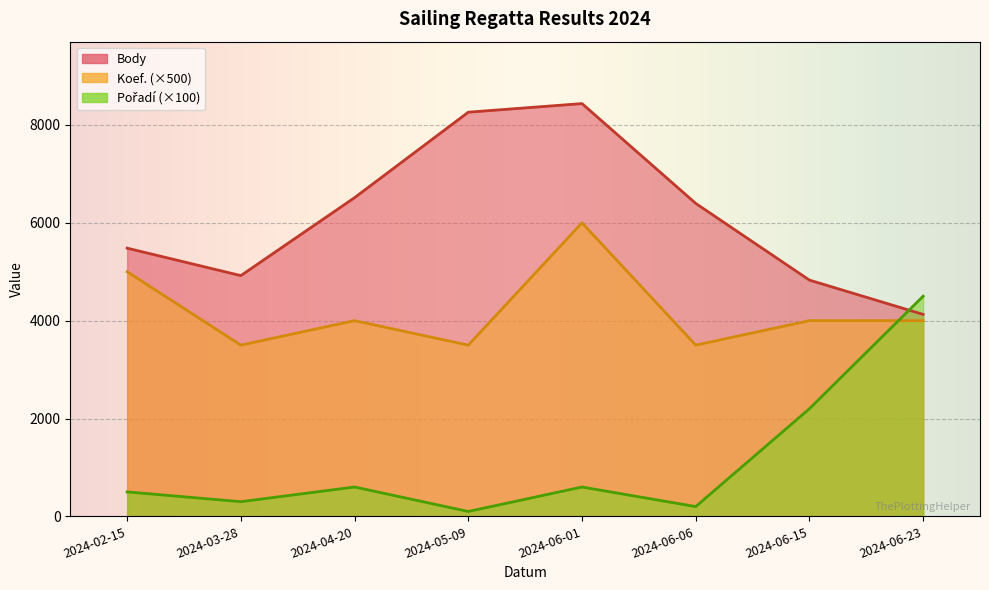

How many values in the Body series are below 6397?

4